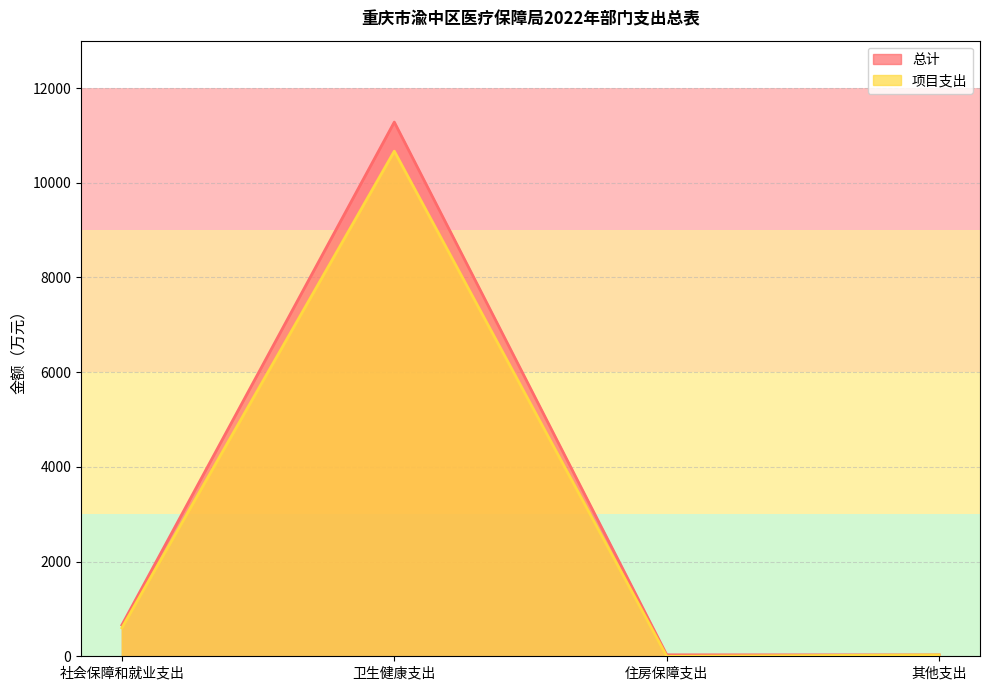

What is the label of the 1st point from the right?

其他支出